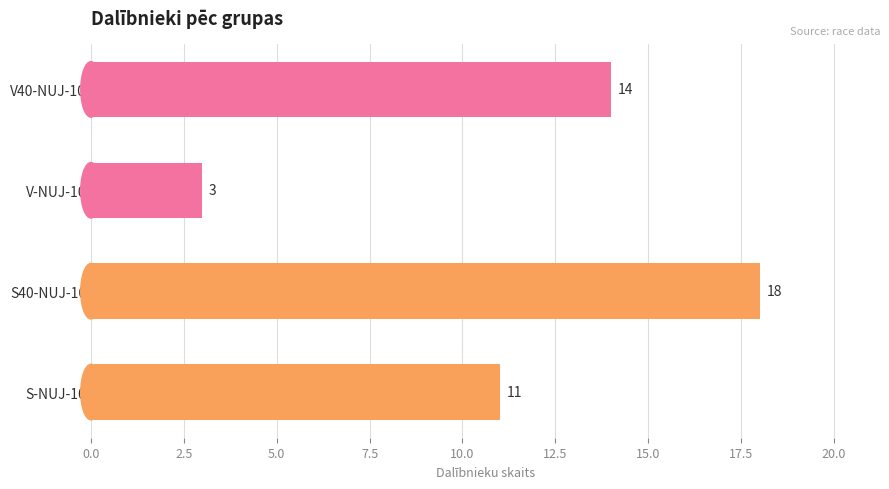

Reading top to bottom, transcribe all the data shown in this chart.

V40-NUJ-10=14	V-NUJ-10=3	S40-NUJ-10=18	S-NUJ-10=11